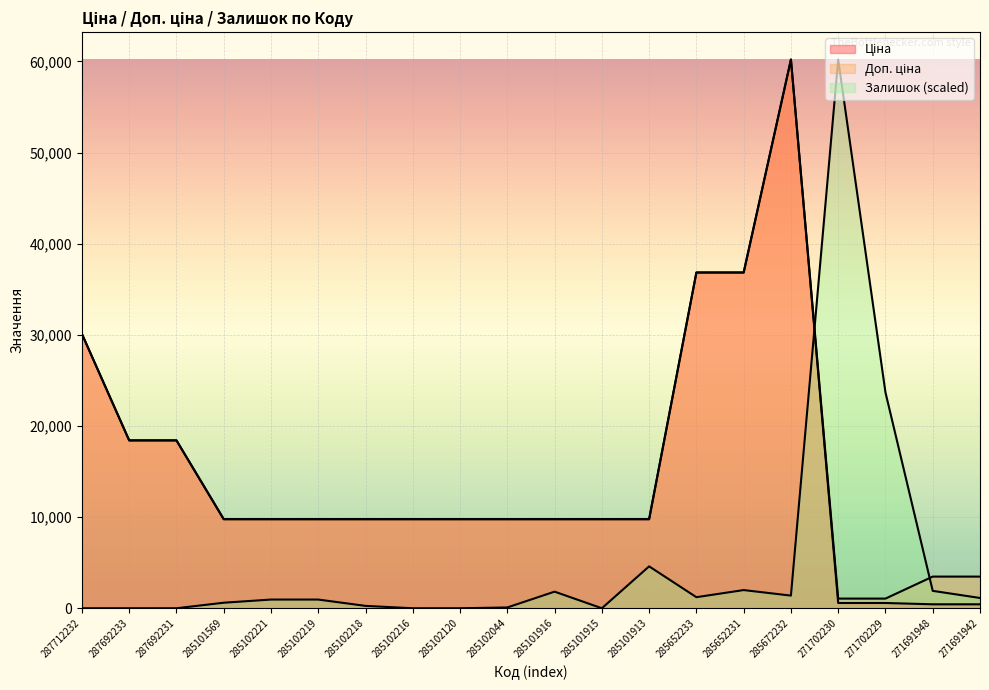

What is the average value of the Доп. ціна series?

15382.8